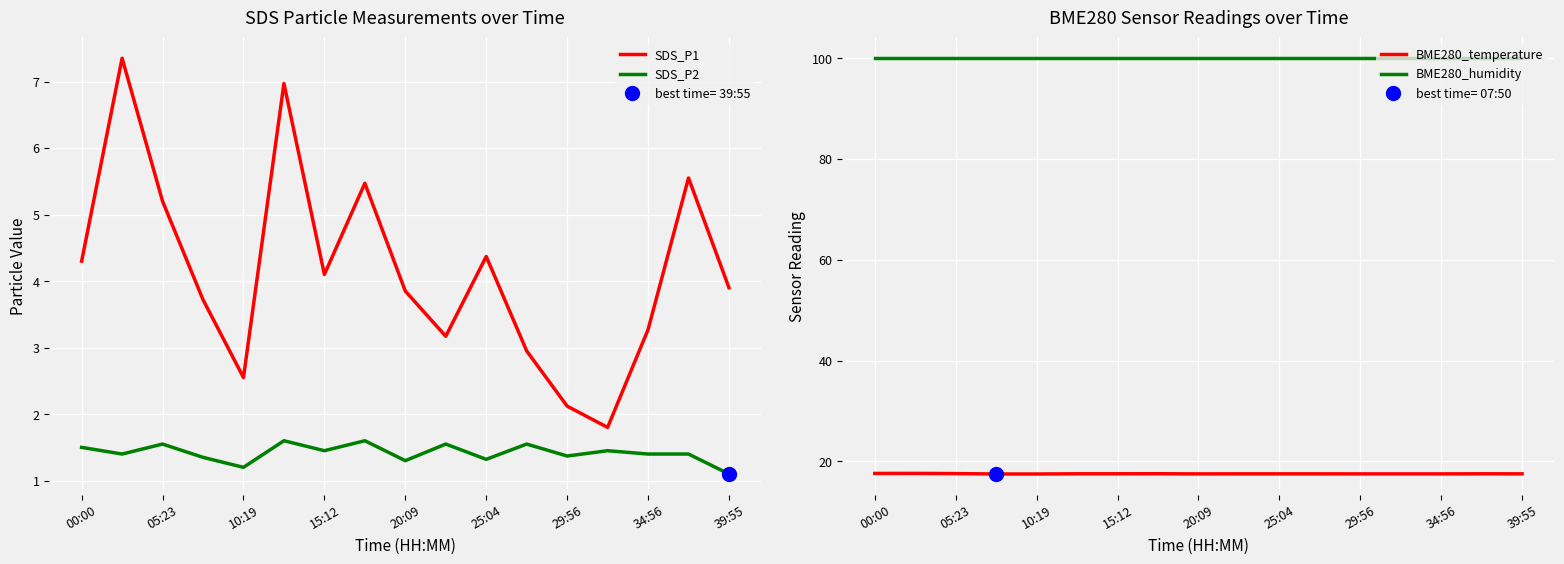

Which category has the lowest value in the SDS_P1 series?

13